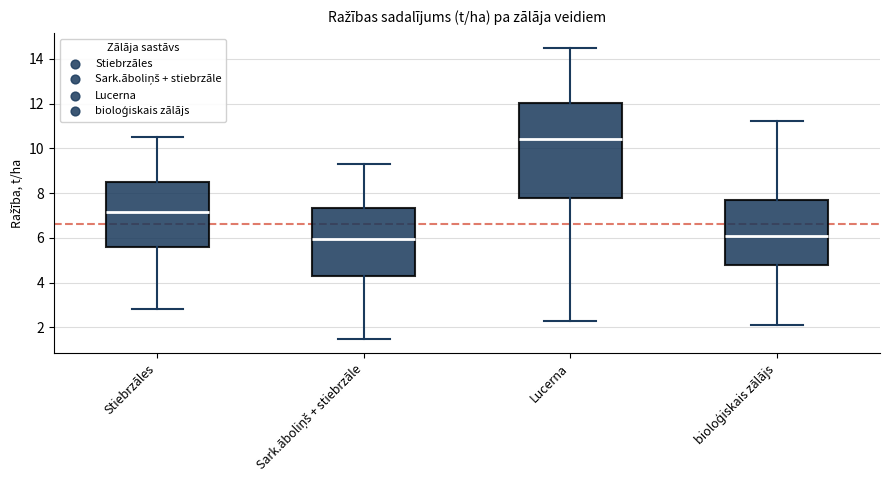

Reading left to right, read every box against the y-axis: the position of its median line, the range the box covers, and the ends of its whiskers. The values are not printed on the chart, so give them approximately, as read against the axis.

Stiebrzāles: median 7.2, box 5.6 to 8.4, whiskers 2.8 to 10.6
Sark.āboliņš + stiebrzāle: median 6.0, box 4.2 to 7.4, whiskers 1.6 to 9.4
Lucerna: median 10.4, box 7.8 to 12.0, whiskers 2.4 to 14.6
bioloģiskais zālājs: median 6.2, box 4.8 to 7.6, whiskers 2.2 to 11.2